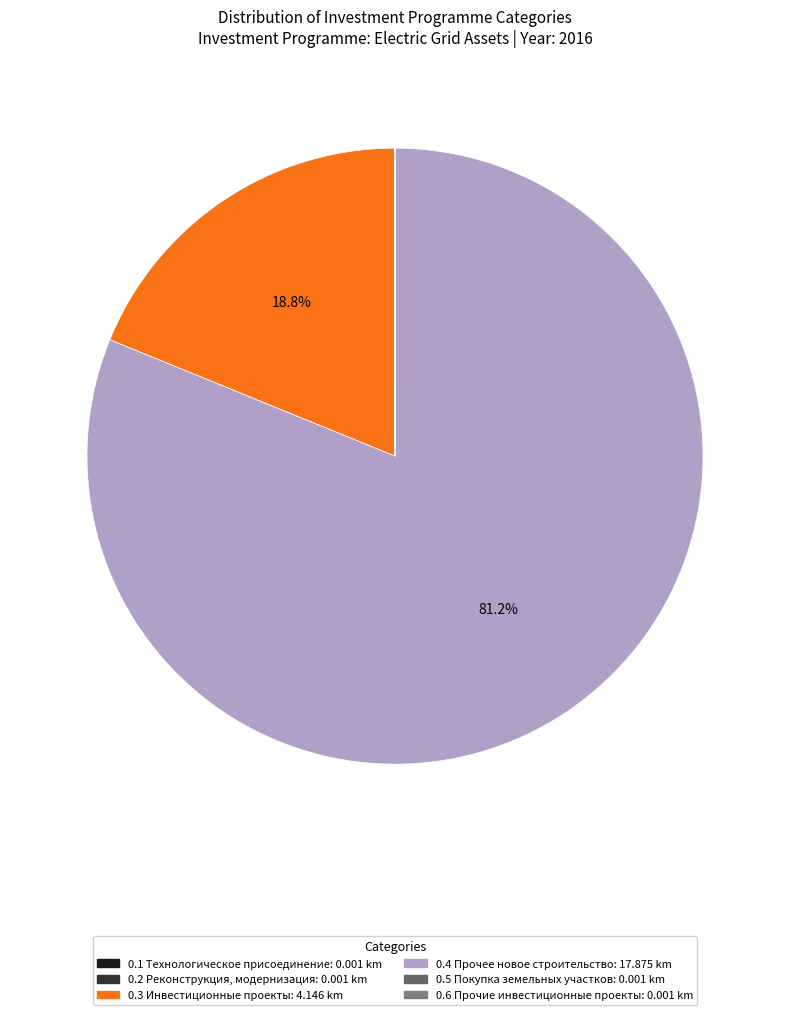

Is there any slice that represents more than half of the pie?

Yes